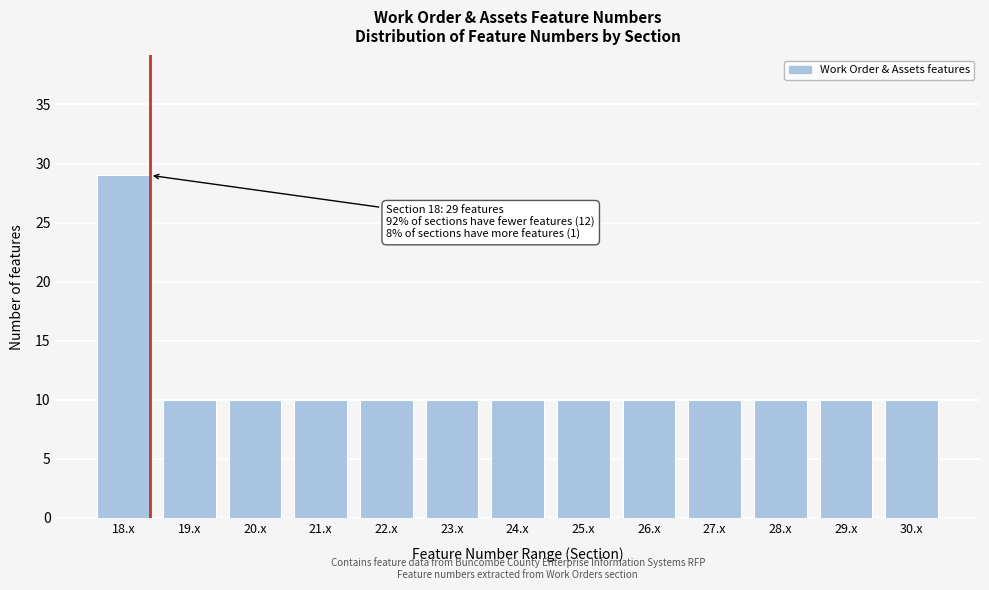

Reading left to right, transcribe all the data shown in this chart.

18.x=29	19.x=10	20.x=10	21.x=10	22.x=10	23.x=10	24.x=10	25.x=10	26.x=10	27.x=10	28.x=10	29.x=10	30.x=10